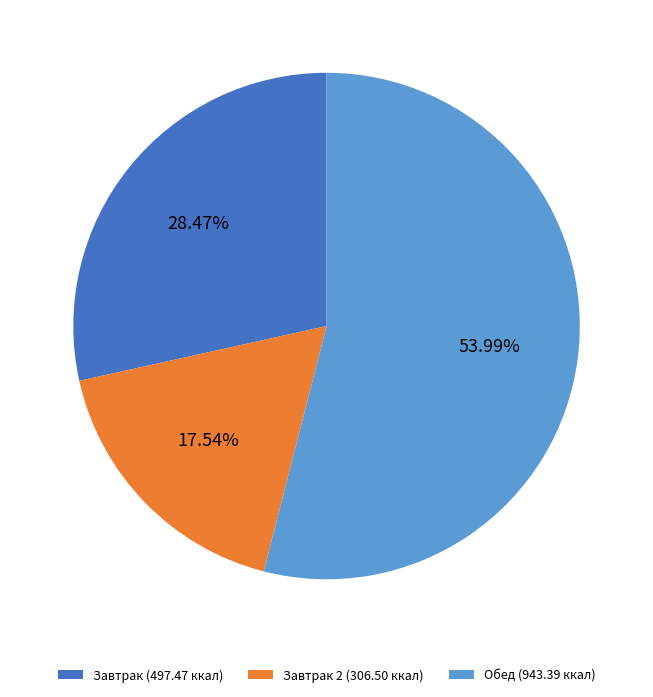

How many slices are in this pie chart?

3